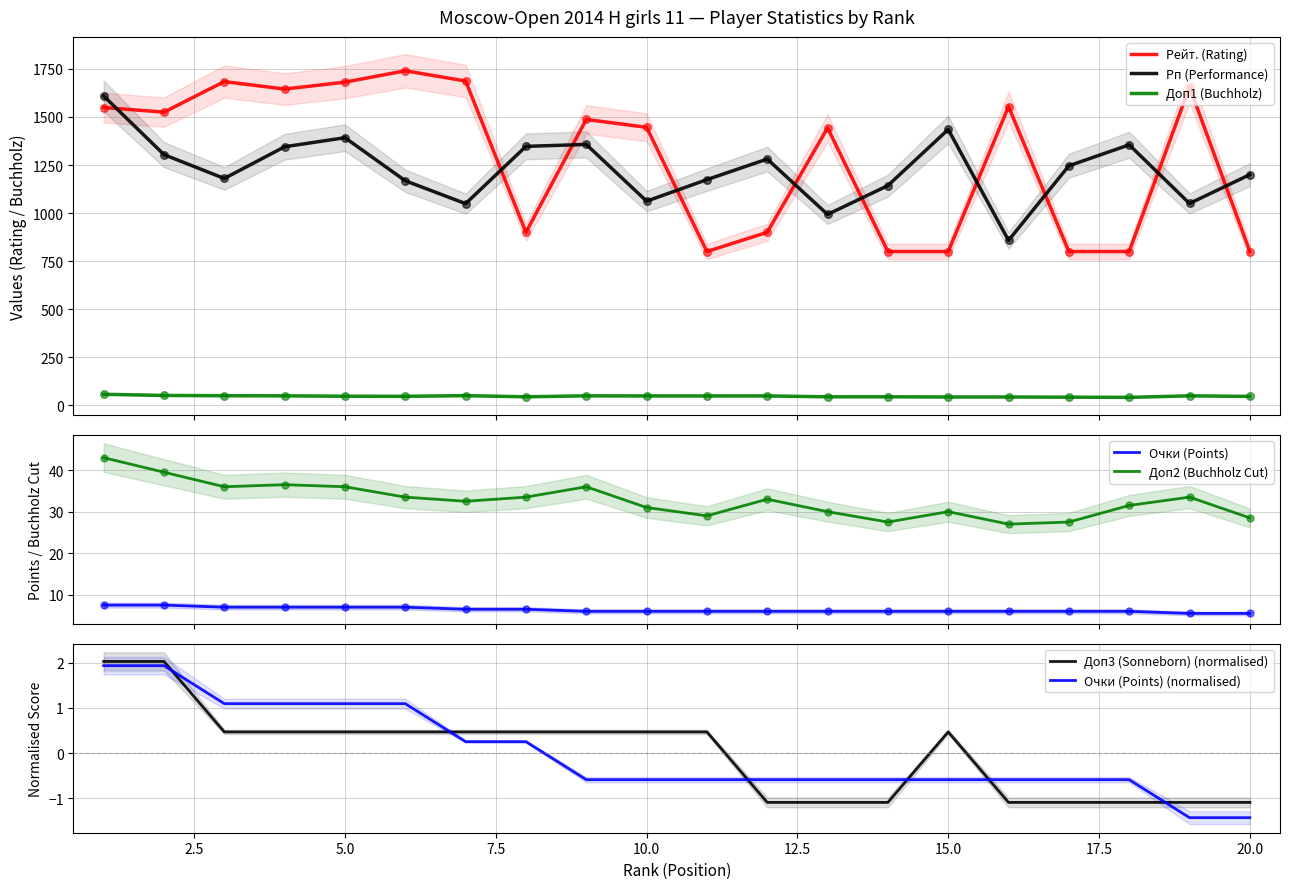

Which series has the widest spread of Y values?

Рейт. (Rating)